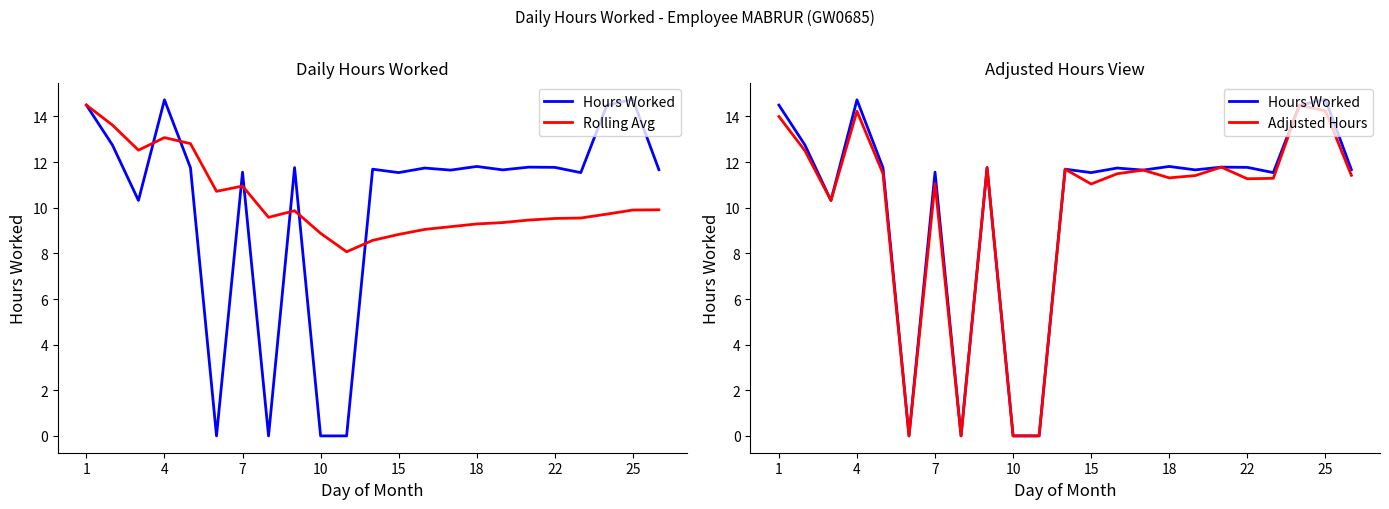

How many distinct data groups are displayed?

3